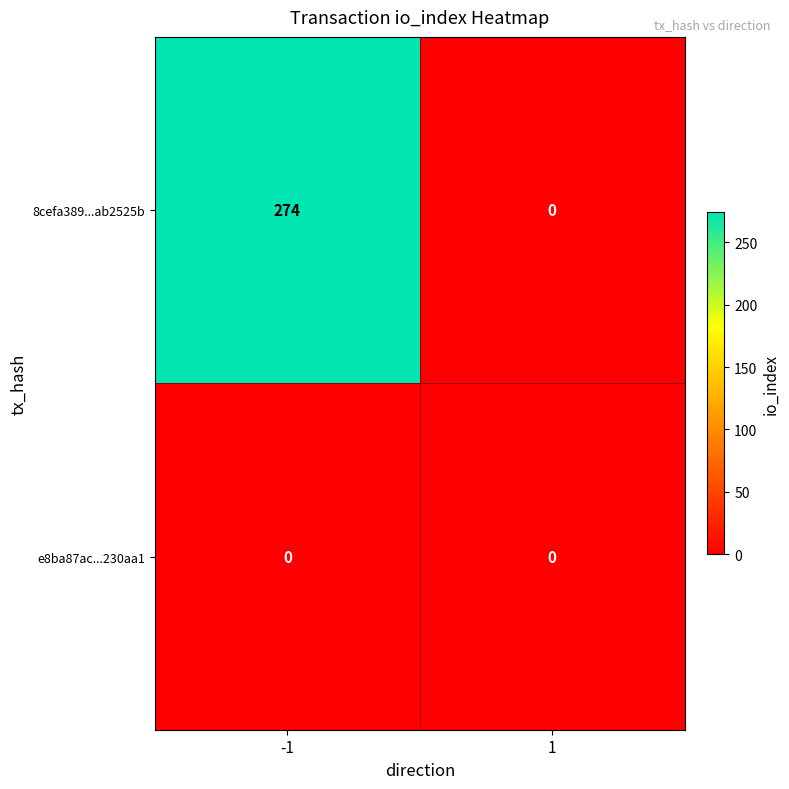

Rank the series by their maximum value, from highest to lowest.

8cefa389...ab2525b, e8ba87ac...230aa1